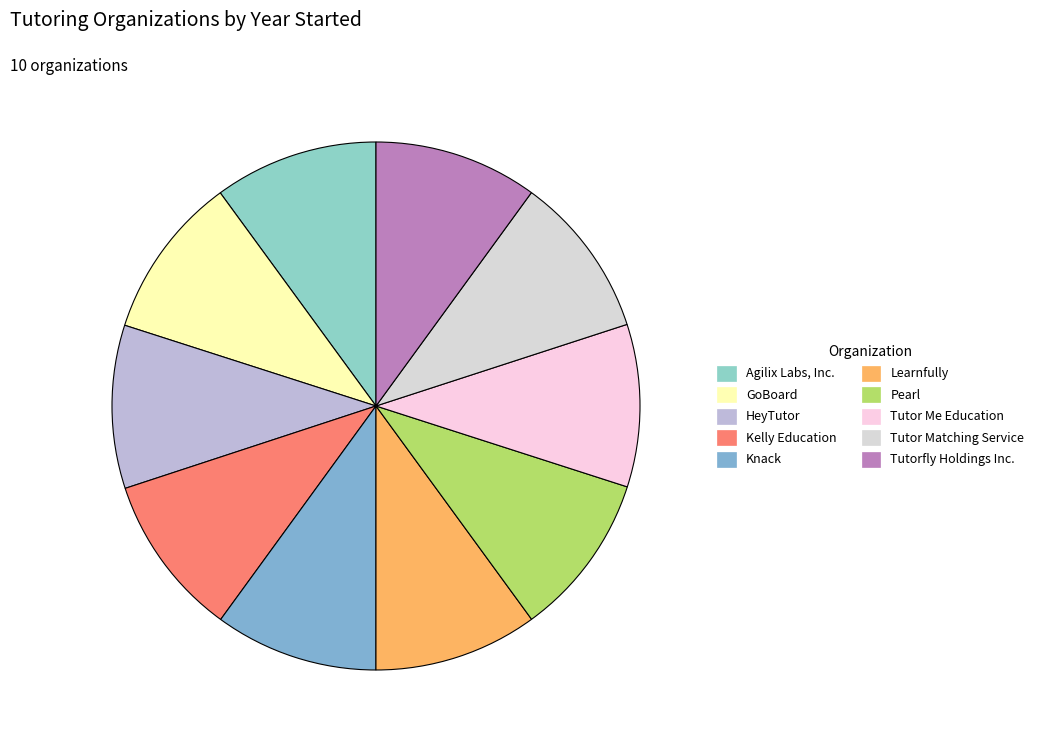

How many slices are in this pie chart?

10